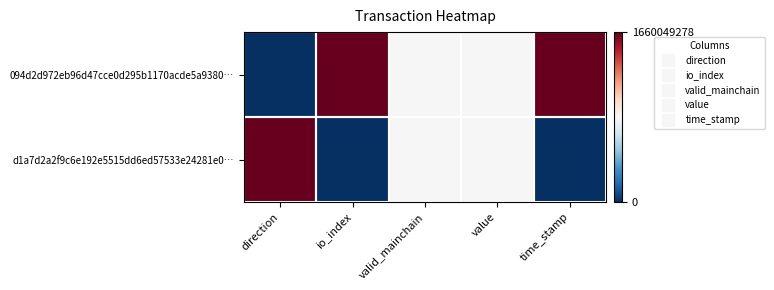

Which has a higher value, valid_mainchain or direction?

valid_mainchain